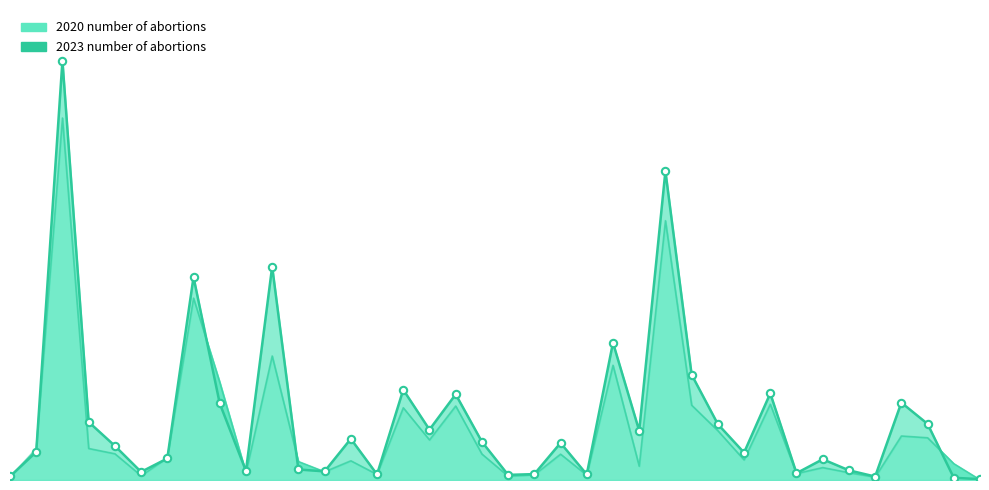

Approximately how many times larger is the value at 13 compared to 36?

18.6